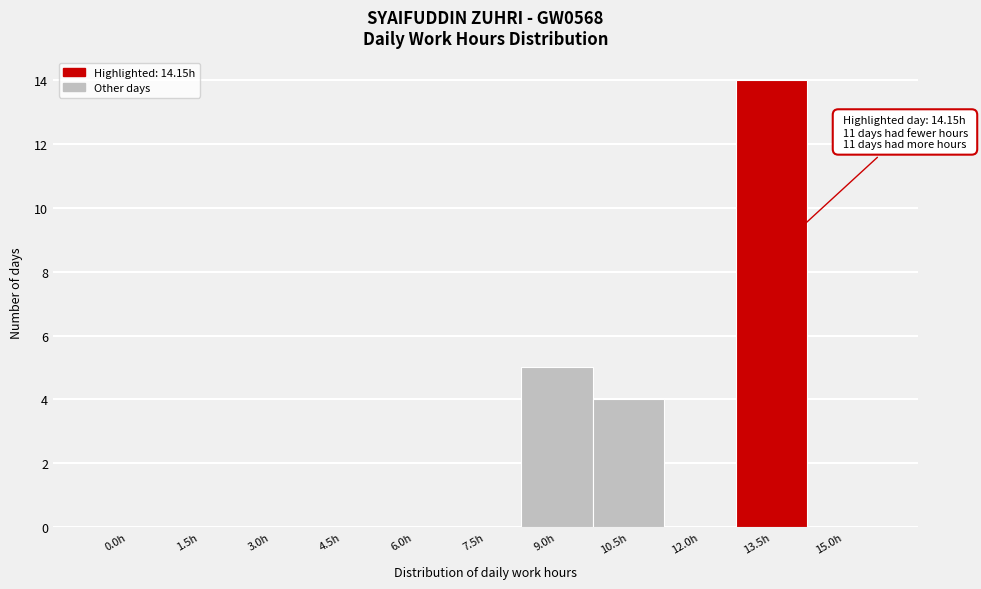

Reading left to right, what are all the values shown in this chart?

0.0h=0	1.5h=0	3.0h=0	4.5h=0	6.0h=0	7.5h=0	9.0h=5	10.5h=4	12.0h=0	13.5h=14	15.0h=0